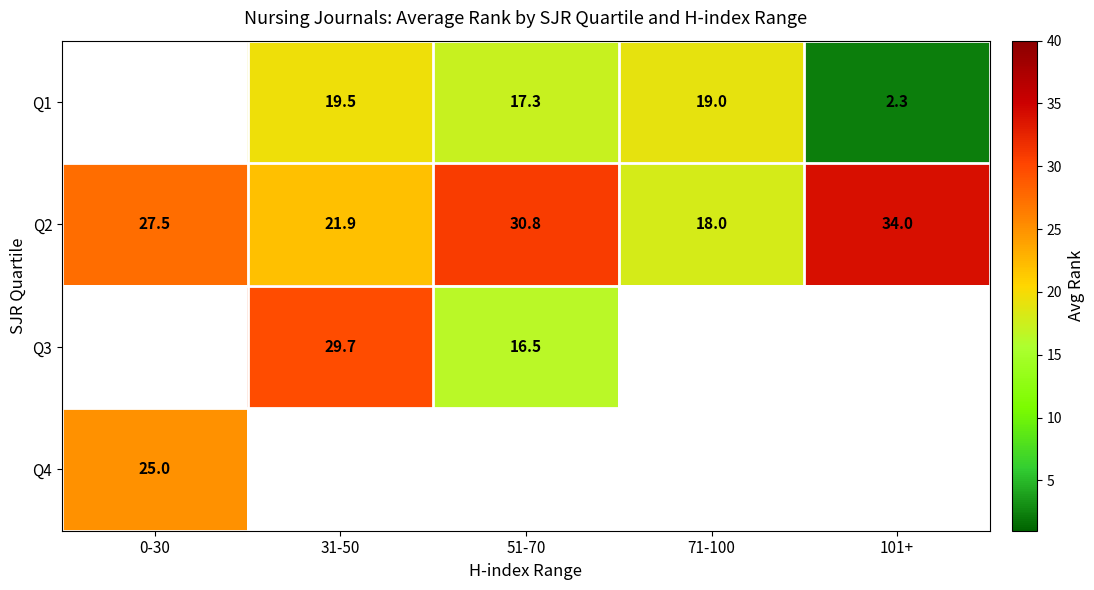

The value of Q3 at 31-50 is 20.7. True or false?

False